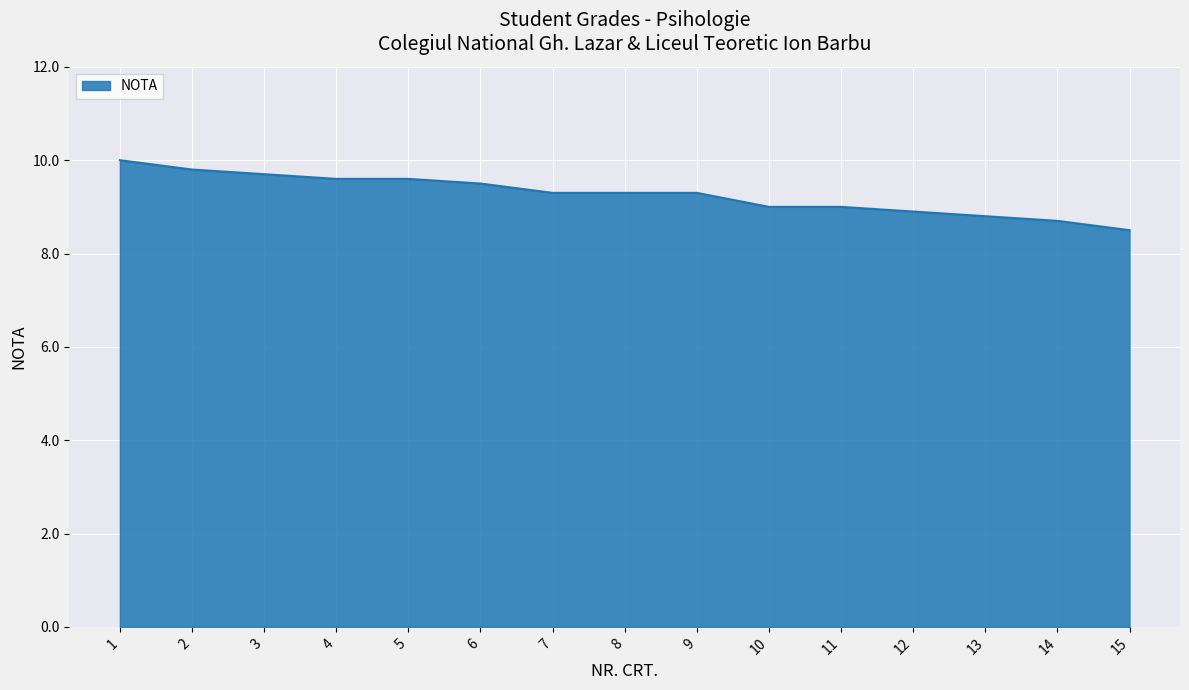

What is the approximate value at 11?

9.0